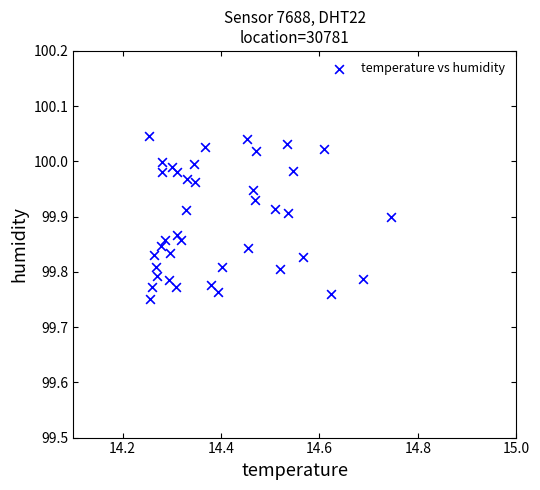

What is the range of Y values (max minus min)?

0.3